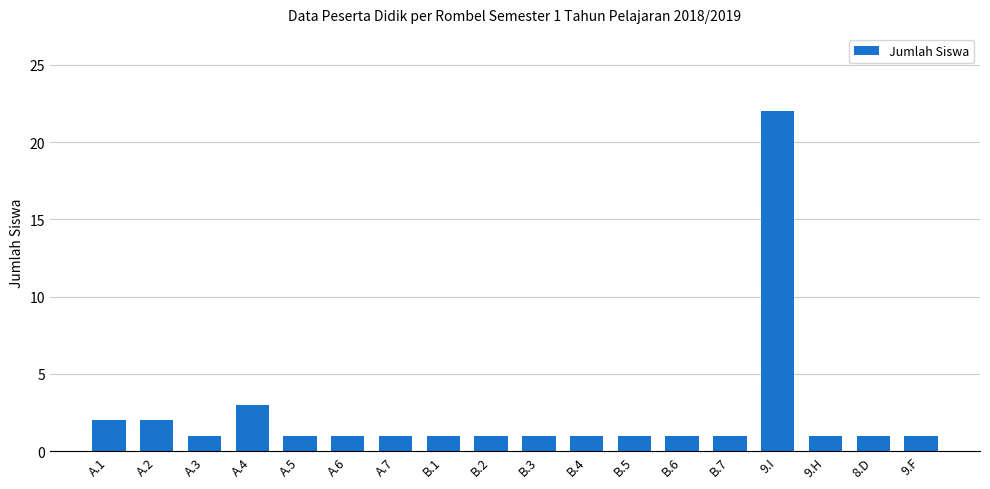

What is the greatest value displayed?

22